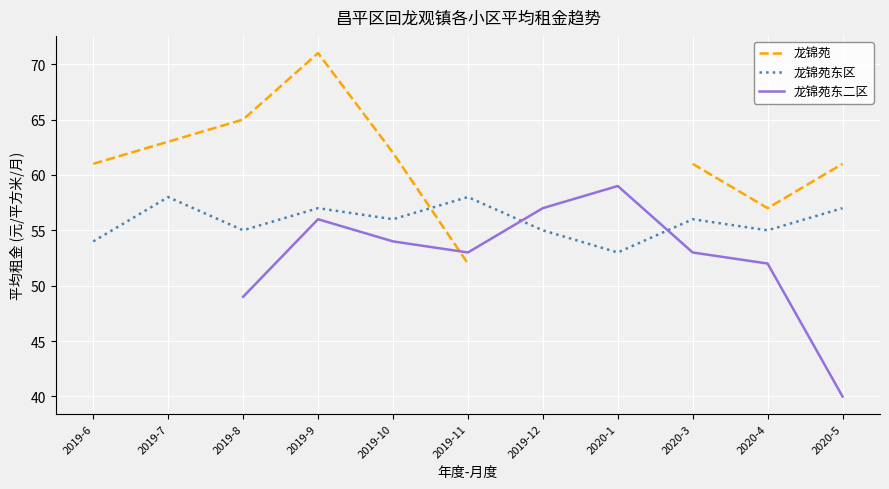

The value of 龙锦苑 at 2019-7 is 22.6. True or false?

False